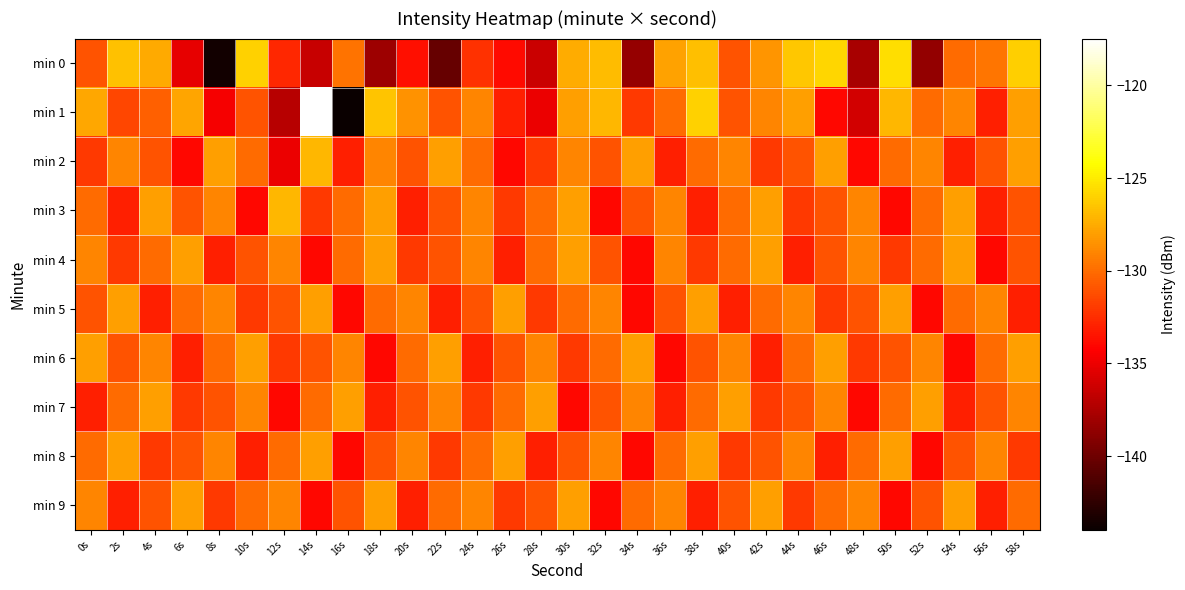

Which has a higher value, 26s or 12s?

12s